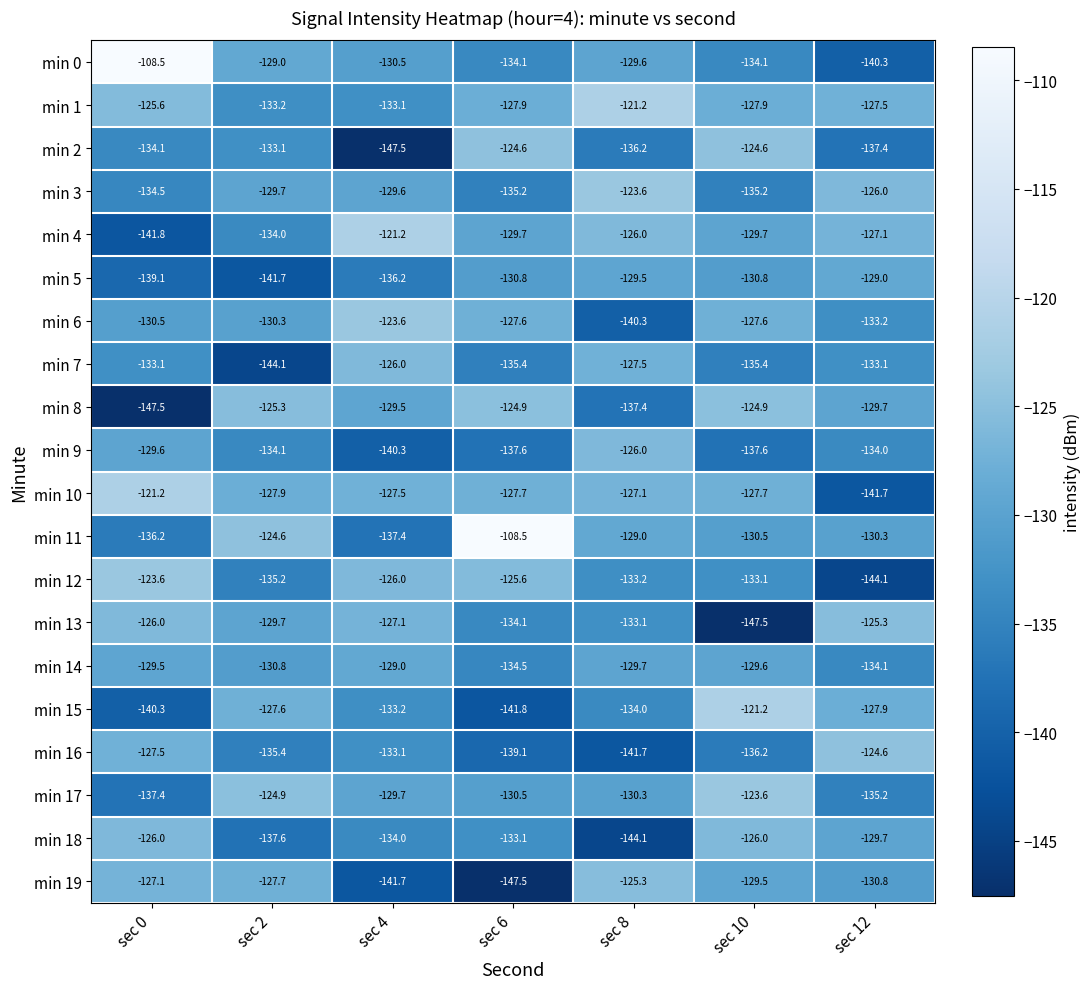

Which category has the lowest value in the min 5 series?

sec 2